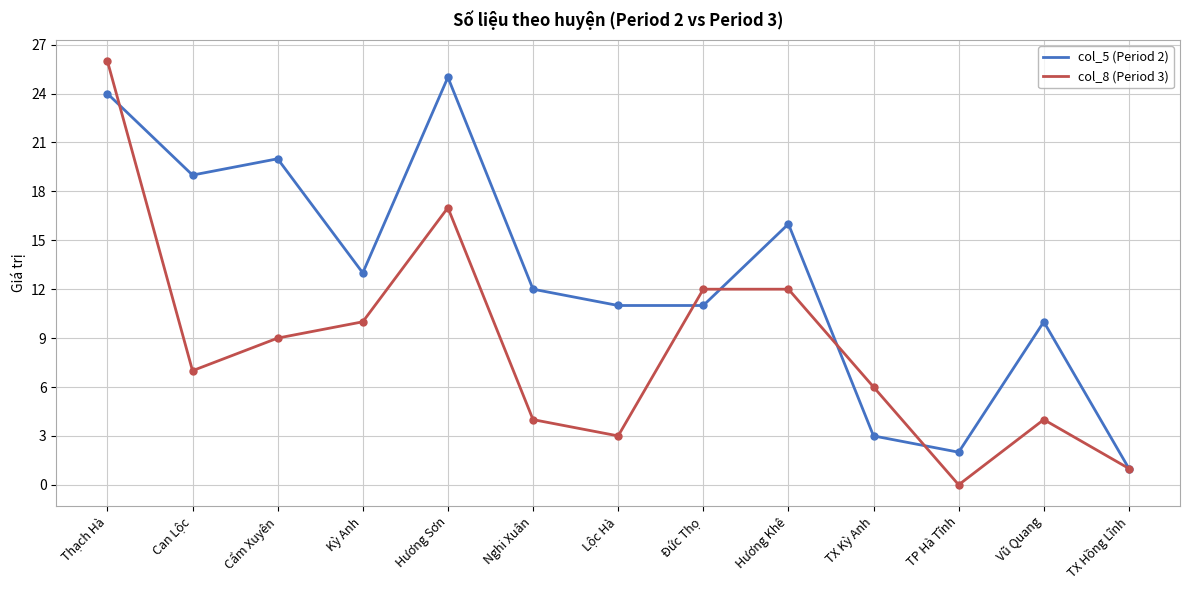

What is the approximate value of col_8 (Period 3) at Hương Khê, to the nearest 5?

10